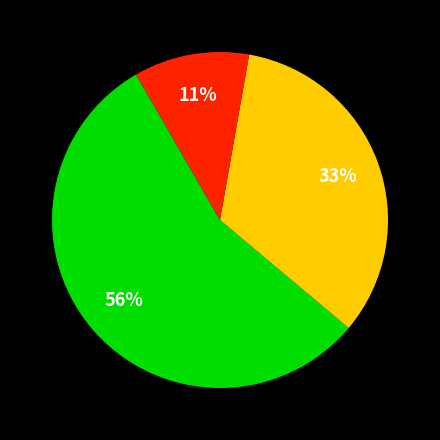

Is there any slice that represents more than half of the pie?

Yes